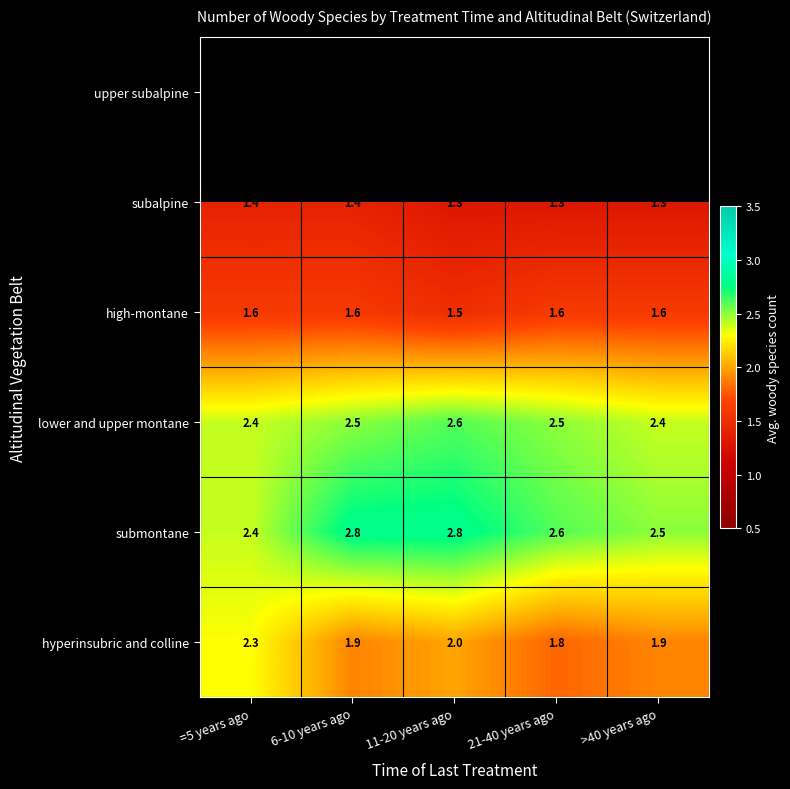

What is the sum of all subalpine values?

6.7